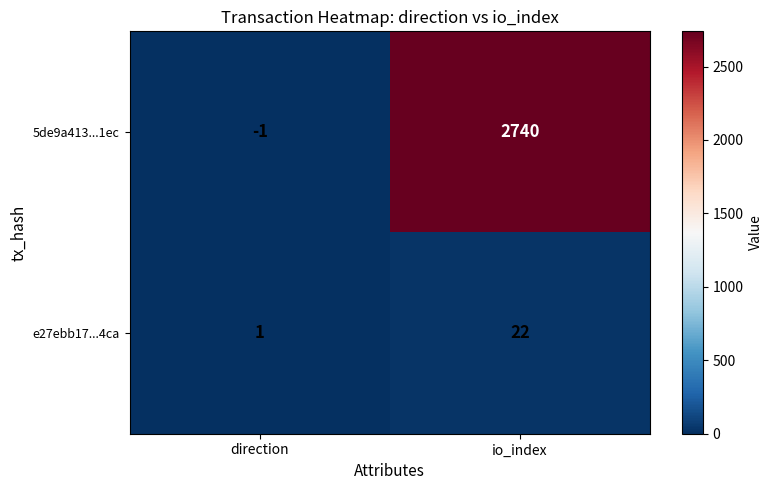

Rank the series by their maximum value, from highest to lowest.

5de9a413...1ec, e27ebb17...4ca